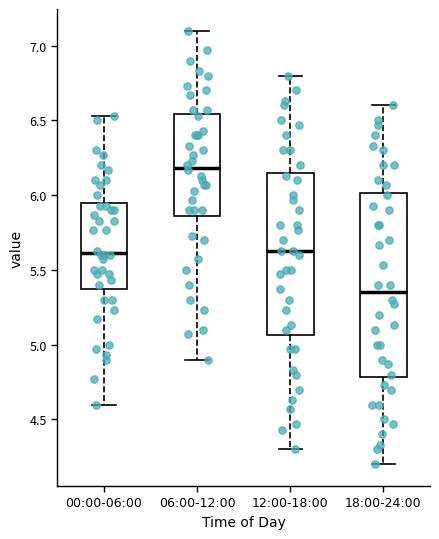

Which box is the tallest, from its lower edge to its upper edge?

18:00-24:00